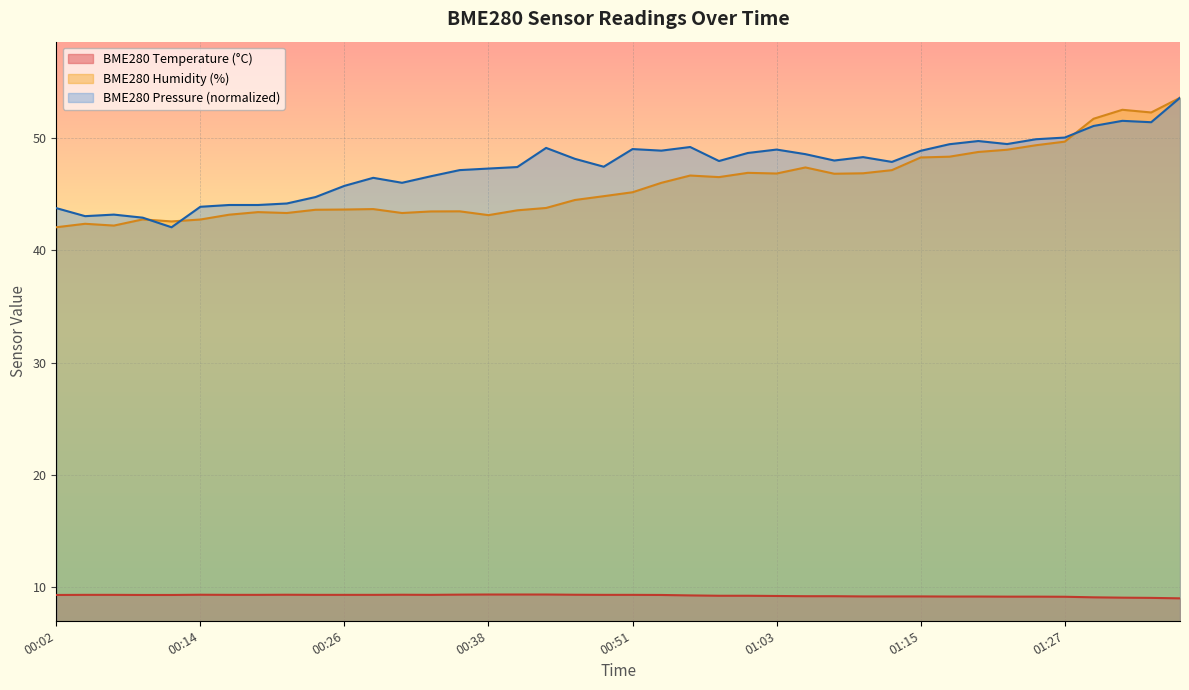

What is the difference between the maximum and minimum values in the BME280_humidity series?

11.5